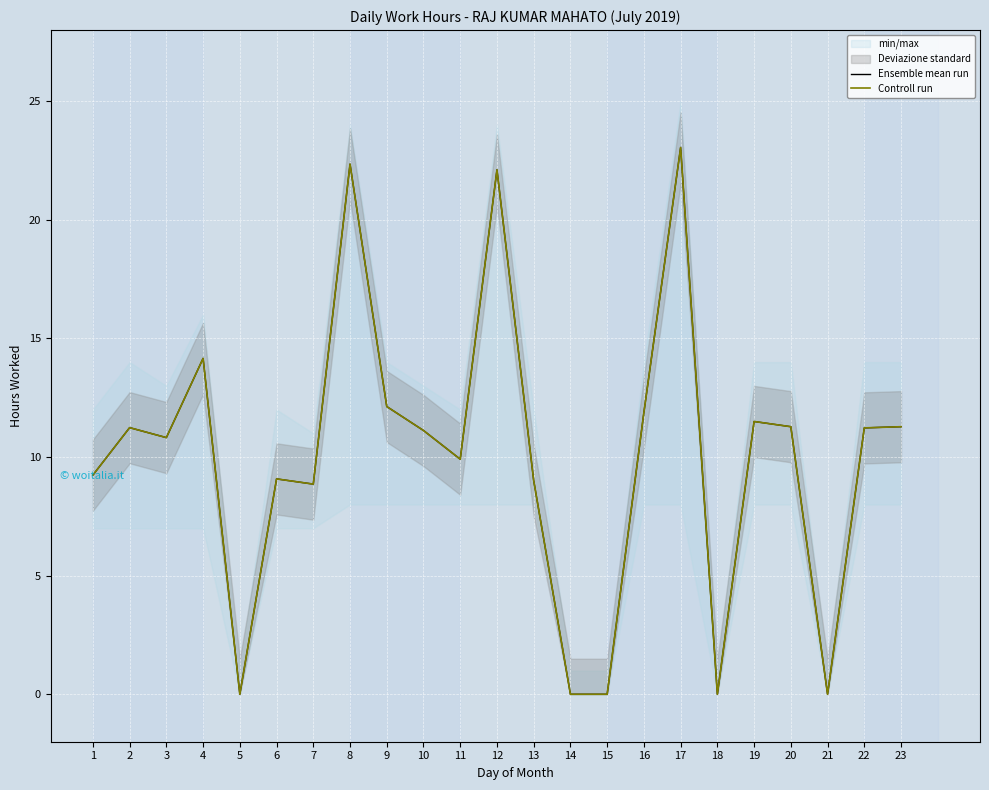

True or false: Ensemble mean run and Controll run intersect in this chart.

False